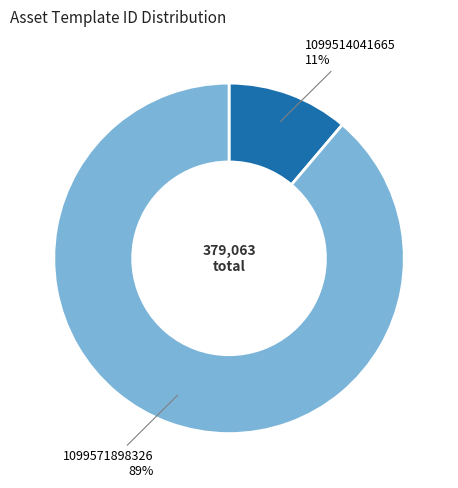

What is the largest slice in the pie chart?

1099571898326